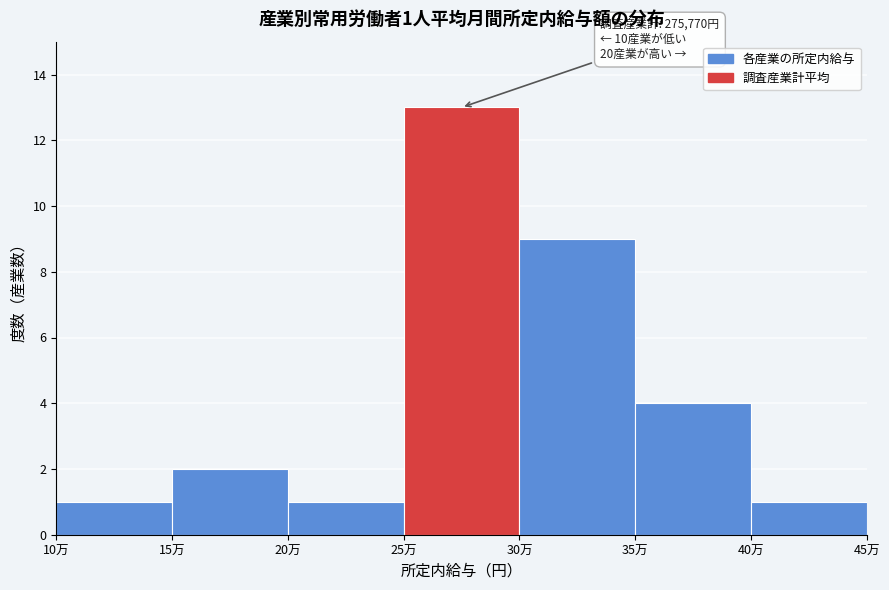

Reading left to right, extract all data points from this chart.

10万=1	15万=2	20万=1	25万=13	30万=9	35万=4	40万=1